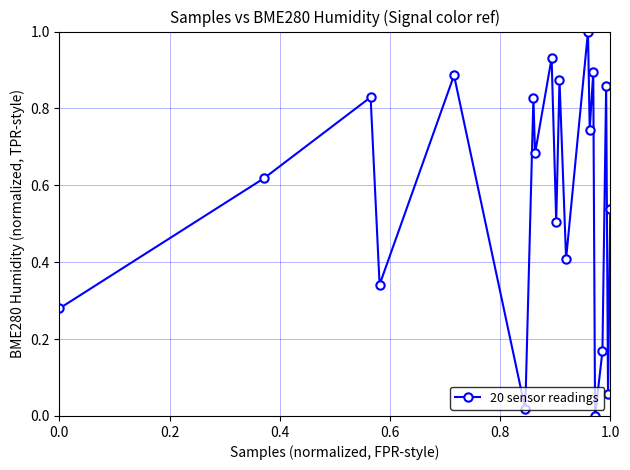

What is the value of the 13th point from the left?

1.0